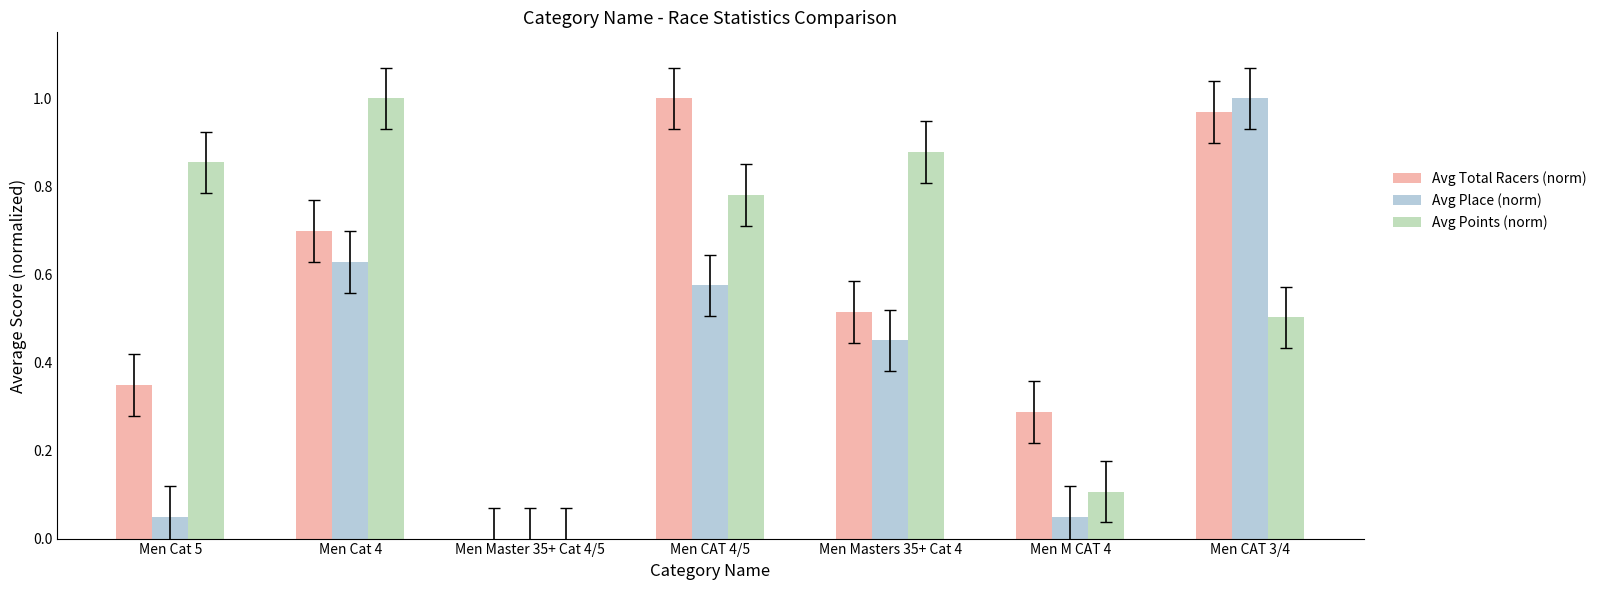

Between Men CAT 4/5 and Men CAT 3/4, which series saw the biggest shift?

Avg Place (norm)